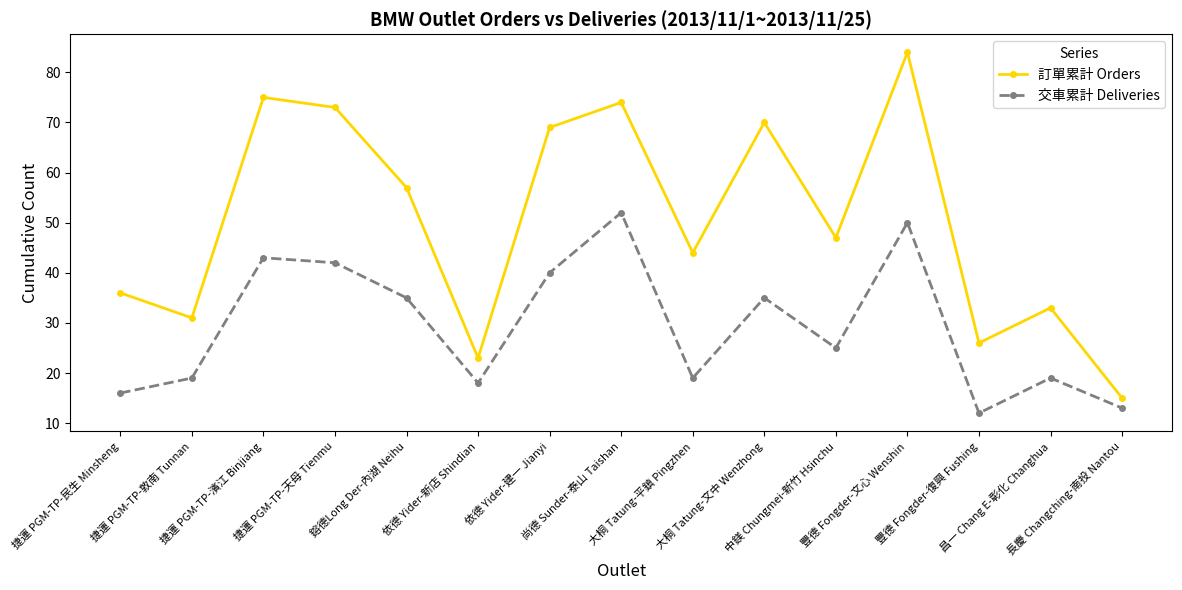

What is the difference between the maximum and minimum values in the 訂單累計 Orders series?

69